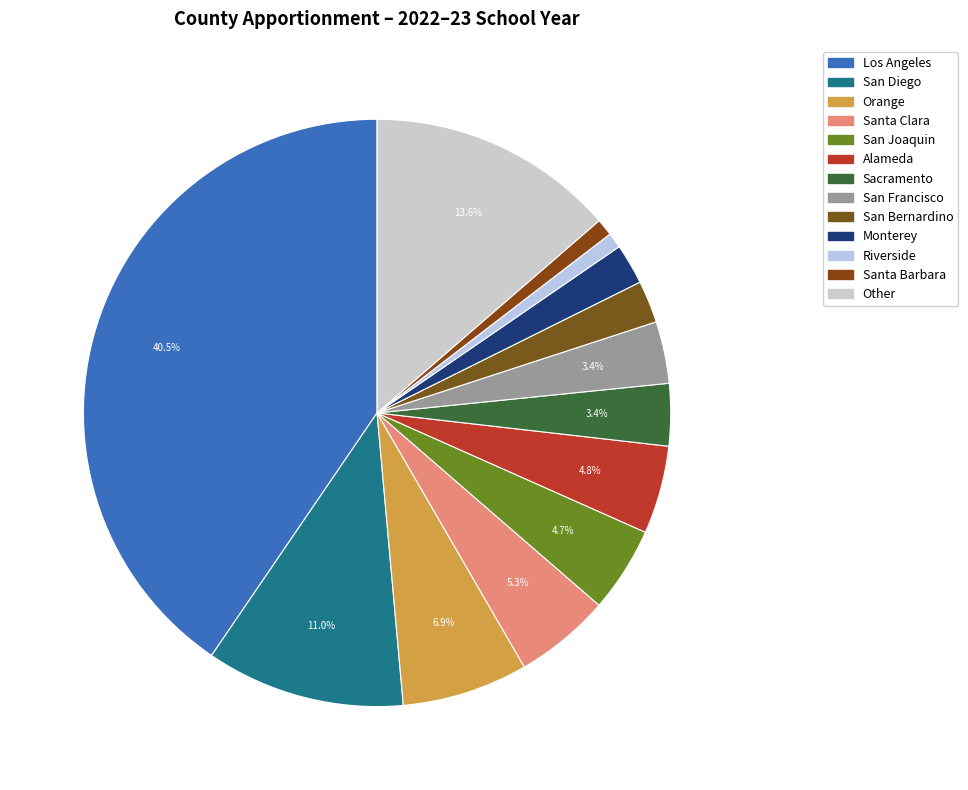

Approximately how many times larger is the value at San Francisco compared to Los Angeles?

0.1